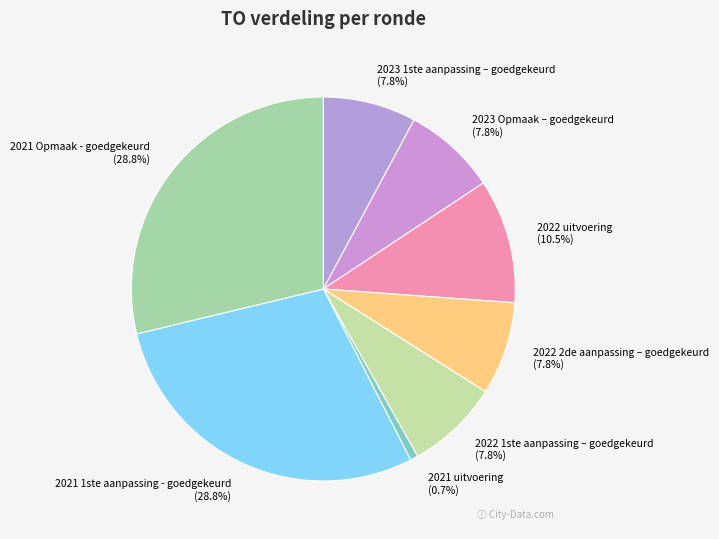

How many slices are in this pie chart?

8